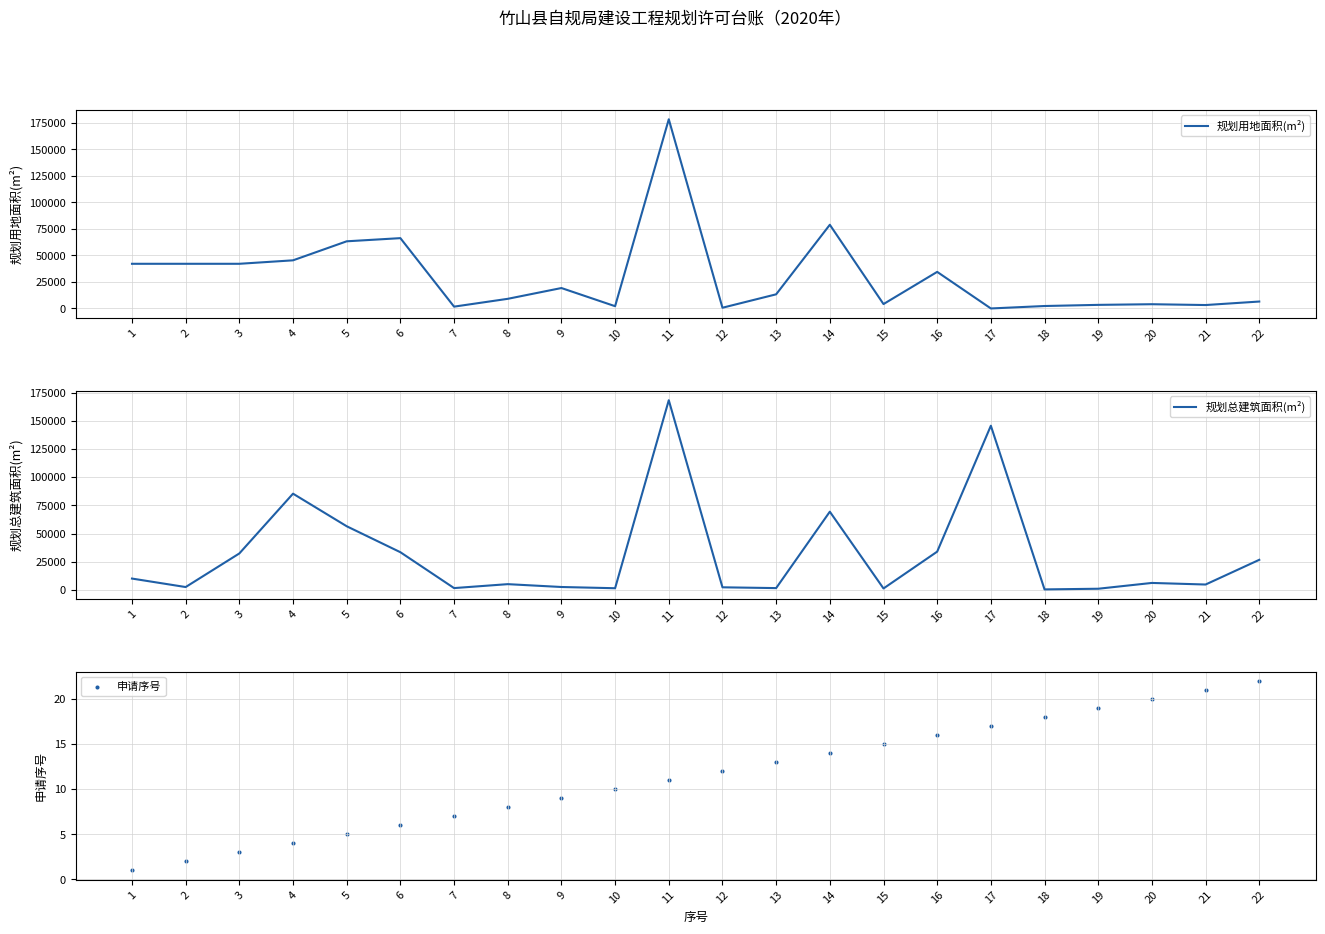

Which series has the largest total across all categories?

规划总建筑面积(m²)